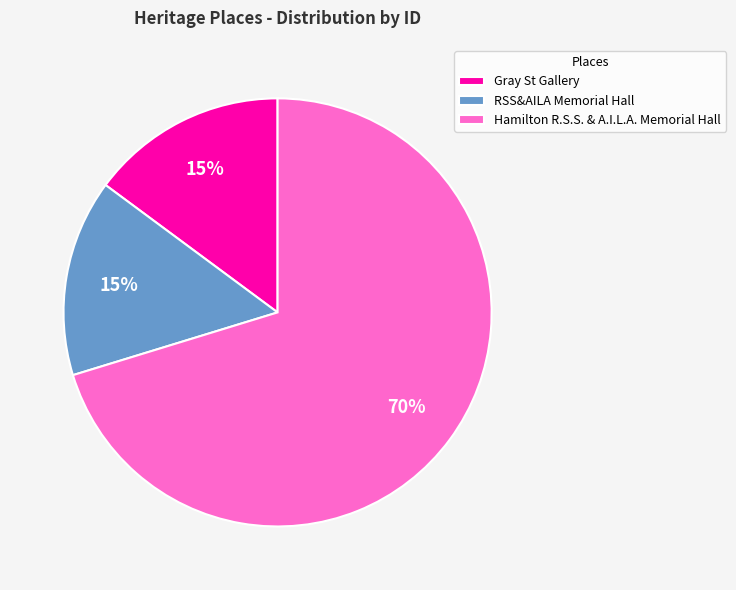

What percentage is the Hamilton R.S.S. & A.I.L.A. Memorial Hall slice, to the nearest percent?

70%